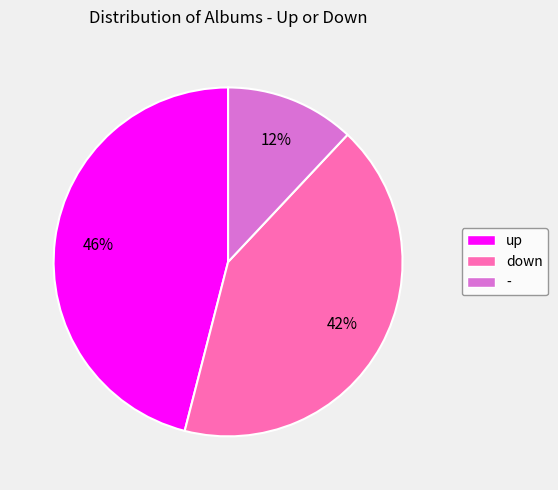

What is the ratio of the value at - to the value at up?

0.3